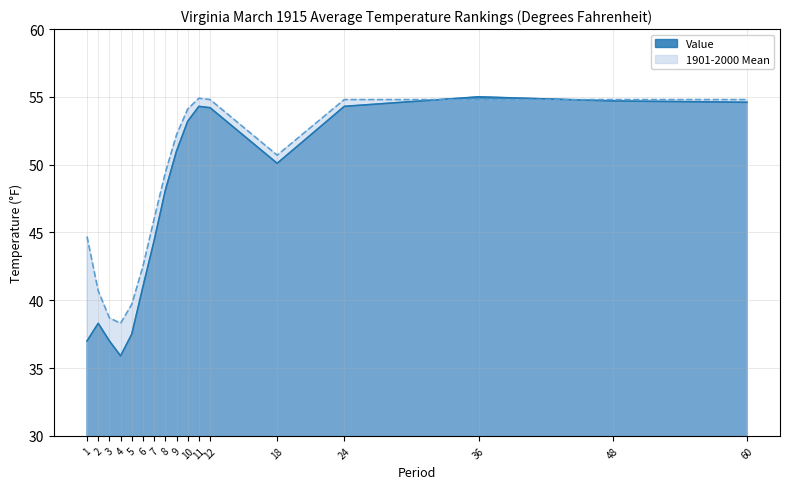

Which has a higher value, 24 or 1?

24